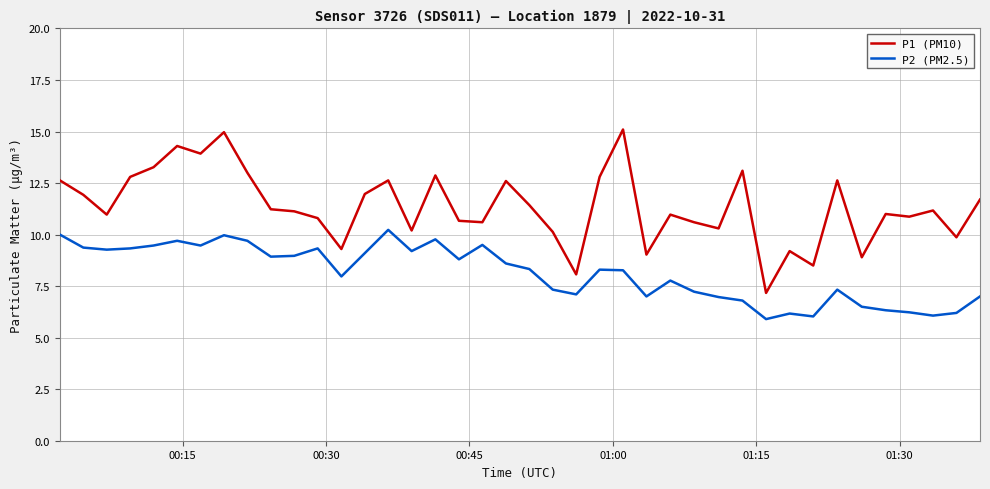

Rank the series by their average value, from lowest to highest.

P2 (PM2.5), P1 (PM10)